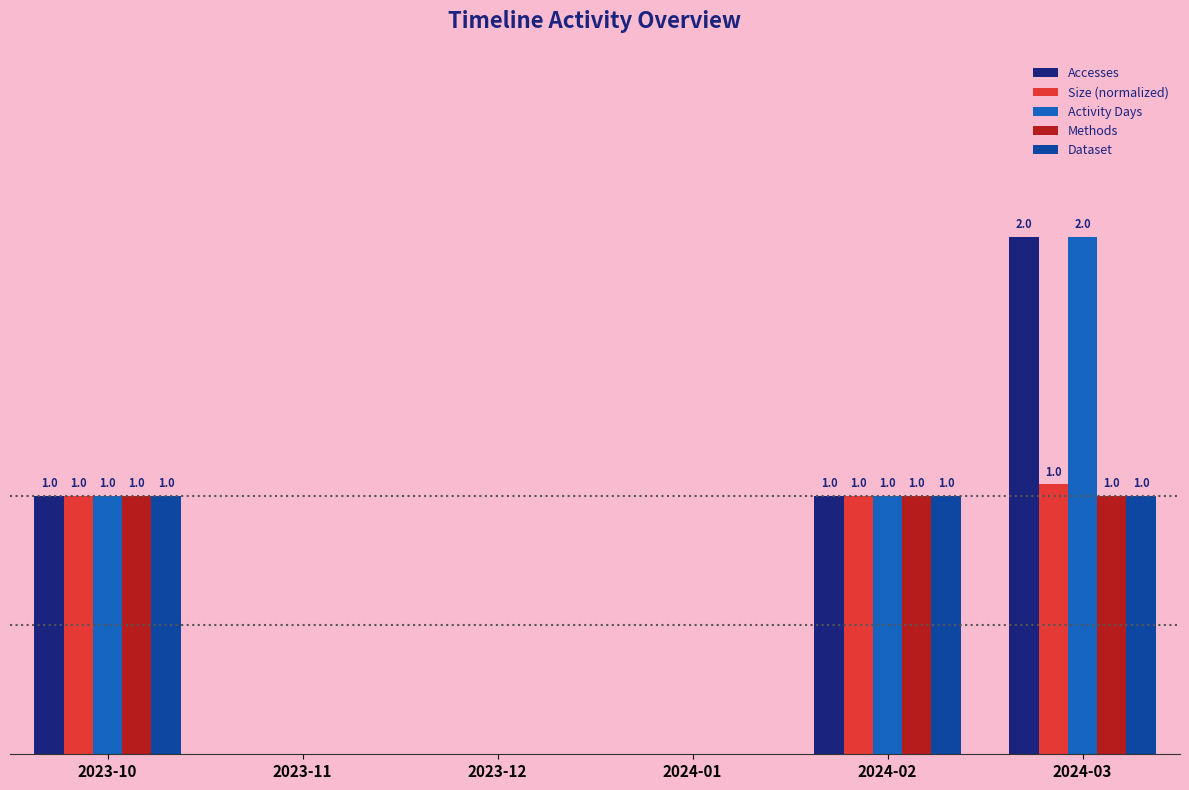

Which label corresponds to the largest value in the chart?

2024-03